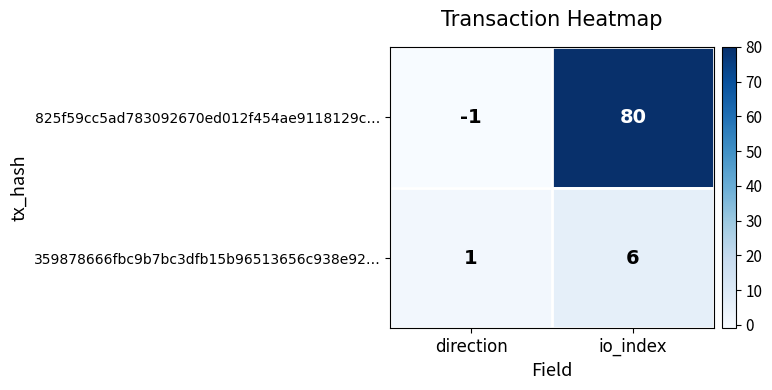

What is the total value across all series at io_index?

86